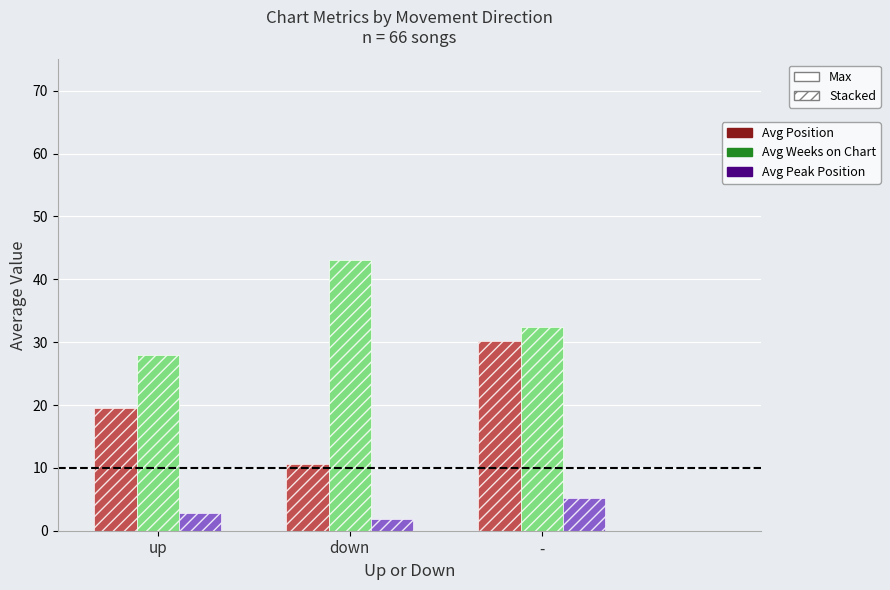

What is the spread (max minus min) of values at -?

27.2